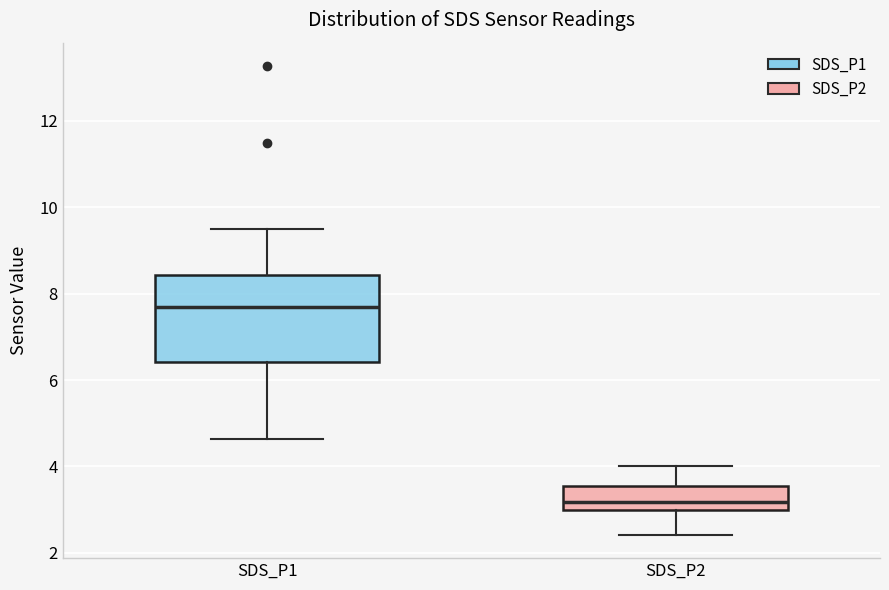

Reading left to right, read every box against the y-axis: the position of its median line, the range the box covers, and the ends of its whiskers. The values are not printed on the chart, so give them approximately, as read against the axis.

SDS_P1: median 7.8, box 6.4 to 8.4, whiskers 4.6 to 9.6
SDS_P2: median 3.2, box 3.0 to 3.6, whiskers 2.4 to 4.0